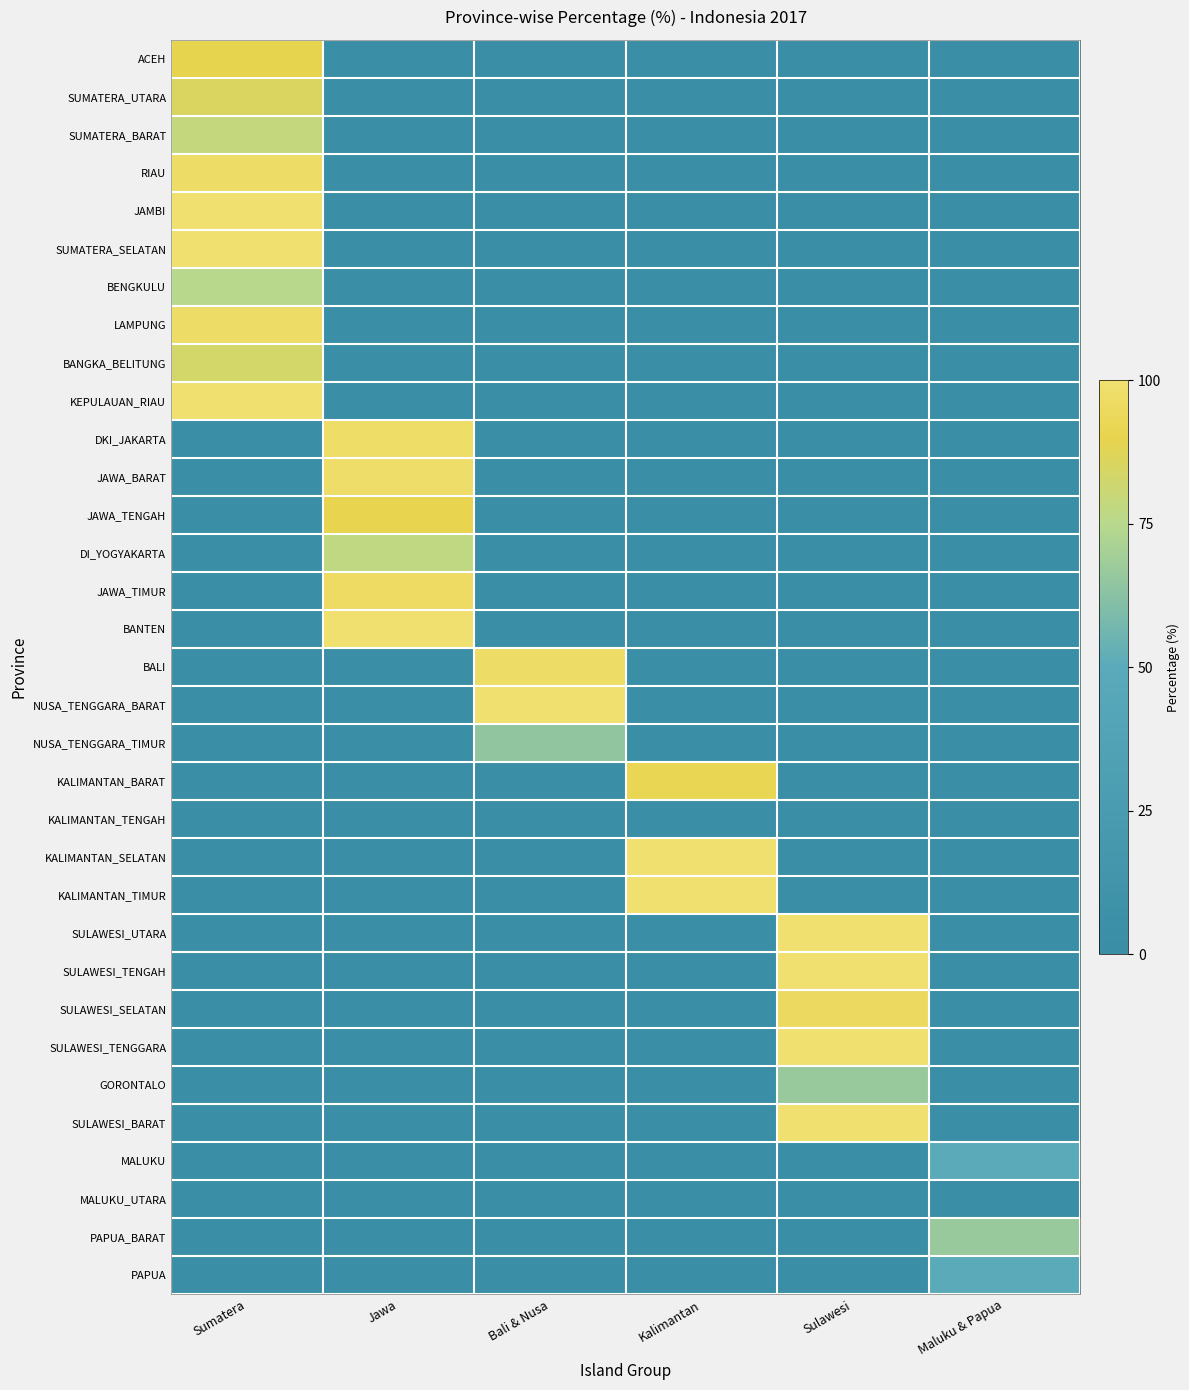

Reading left to right, transcribe all the data shown in this chart.

ACEH: Sumatera=0.9	Jawa=0.0	Bali & Nusa=0.0	Kalimantan=0.0	Sulawesi=0.0	Maluku & Papua=0.0
SUMATERA_UTARA: Sumatera=0.9	Jawa=0.0	Bali & Nusa=0.0	Kalimantan=0.0	Sulawesi=0.0	Maluku & Papua=0.0
SUMATERA_BARAT: Sumatera=0.8	Jawa=0.0	Bali & Nusa=0.0	Kalimantan=0.0	Sulawesi=0.0	Maluku & Papua=0.0
RIAU: Sumatera=1.0	Jawa=0.0	Bali & Nusa=0.0	Kalimantan=0.0	Sulawesi=0.0	Maluku & Papua=0.0
JAMBI: Sumatera=1.0	Jawa=0.0	Bali & Nusa=0.0	Kalimantan=0.0	Sulawesi=0.0	Maluku & Papua=0.0
SUMATERA_SELATAN: Sumatera=1.0	Jawa=0.0	Bali & Nusa=0.0	Kalimantan=0.0	Sulawesi=0.0	Maluku & Papua=0.0
BENGKULU: Sumatera=0.8	Jawa=0.0	Bali & Nusa=0.0	Kalimantan=0.0	Sulawesi=0.0	Maluku & Papua=0.0
LAMPUNG: Sumatera=1.0	Jawa=0.0	Bali & Nusa=0.0	Kalimantan=0.0	Sulawesi=0.0	Maluku & Papua=0.0
BANGKA_BELITUNG: Sumatera=0.8	Jawa=0.0	Bali & Nusa=0.0	Kalimantan=0.0	Sulawesi=0.0	Maluku & Papua=0.0
KEPULAUAN_RIAU: Sumatera=1.0	Jawa=0.0	Bali & Nusa=0.0	Kalimantan=0.0	Sulawesi=0.0	Maluku & Papua=0.0
DKI_JAKARTA: Sumatera=0.0	Jawa=1.0	Bali & Nusa=0.0	Kalimantan=0.0	Sulawesi=0.0	Maluku & Papua=0.0
JAWA_BARAT: Sumatera=0.0	Jawa=1.0	Bali & Nusa=0.0	Kalimantan=0.0	Sulawesi=0.0	Maluku & Papua=0.0
JAWA_TENGAH: Sumatera=0.0	Jawa=0.9	Bali & Nusa=0.0	Kalimantan=0.0	Sulawesi=0.0	Maluku & Papua=0.0
DI_YOGYAKARTA: Sumatera=0.0	Jawa=0.8	Bali & Nusa=0.0	Kalimantan=0.0	Sulawesi=0.0	Maluku & Papua=0.0
JAWA_TIMUR: Sumatera=0.0	Jawa=1.0	Bali & Nusa=0.0	Kalimantan=0.0	Sulawesi=0.0	Maluku & Papua=0.0
BANTEN: Sumatera=0.0	Jawa=1.0	Bali & Nusa=0.0	Kalimantan=0.0	Sulawesi=0.0	Maluku & Papua=0.0
BALI: Sumatera=0.0	Jawa=0.0	Bali & Nusa=1.0	Kalimantan=0.0	Sulawesi=0.0	Maluku & Papua=0.0
NUSA_TENGGARA_BARAT: Sumatera=0.0	Jawa=0.0	Bali & Nusa=1.0	Kalimantan=0.0	Sulawesi=0.0	Maluku & Papua=0.0
NUSA_TENGGARA_TIMUR: Sumatera=0.0	Jawa=0.0	Bali & Nusa=0.6	Kalimantan=0.0	Sulawesi=0.0	Maluku & Papua=0.0
KALIMANTAN_BARAT: Sumatera=0.0	Jawa=0.0	Bali & Nusa=0.0	Kalimantan=0.9	Sulawesi=0.0	Maluku & Papua=0.0
KALIMANTAN_TENGAH: Sumatera=0.0	Jawa=0.0	Bali & Nusa=0.0	Kalimantan=0.0	Sulawesi=0.0	Maluku & Papua=0.0
KALIMANTAN_SELATAN: Sumatera=0.0	Jawa=0.0	Bali & Nusa=0.0	Kalimantan=1.0	Sulawesi=0.0	Maluku & Papua=0.0
KALIMANTAN_TIMUR: Sumatera=0.0	Jawa=0.0	Bali & Nusa=0.0	Kalimantan=1.0	Sulawesi=0.0	Maluku & Papua=0.0
SULAWESI_UTARA: Sumatera=0.0	Jawa=0.0	Bali & Nusa=0.0	Kalimantan=0.0	Sulawesi=1.0	Maluku & Papua=0.0
SULAWESI_TENGAH: Sumatera=0.0	Jawa=0.0	Bali & Nusa=0.0	Kalimantan=0.0	Sulawesi=1.0	Maluku & Papua=0.0
SULAWESI_SELATAN: Sumatera=0.0	Jawa=0.0	Bali & Nusa=0.0	Kalimantan=0.0	Sulawesi=1.0	Maluku & Papua=0.0
SULAWESI_TENGGARA: Sumatera=0.0	Jawa=0.0	Bali & Nusa=0.0	Kalimantan=0.0	Sulawesi=1.0	Maluku & Papua=0.0
GORONTALO: Sumatera=0.0	Jawa=0.0	Bali & Nusa=0.0	Kalimantan=0.0	Sulawesi=0.7	Maluku & Papua=0.0
SULAWESI_BARAT: Sumatera=0.0	Jawa=0.0	Bali & Nusa=0.0	Kalimantan=0.0	Sulawesi=1.0	Maluku & Papua=0.0
MALUKU: Sumatera=0.0	Jawa=0.0	Bali & Nusa=0.0	Kalimantan=0.0	Sulawesi=0.0	Maluku & Papua=0.5
MALUKU_UTARA: Sumatera=0.0	Jawa=0.0	Bali & Nusa=0.0	Kalimantan=0.0	Sulawesi=0.0	Maluku & Papua=0.0
PAPUA_BARAT: Sumatera=0.0	Jawa=0.0	Bali & Nusa=0.0	Kalimantan=0.0	Sulawesi=0.0	Maluku & Papua=0.7
PAPUA: Sumatera=0.0	Jawa=0.0	Bali & Nusa=0.0	Kalimantan=0.0	Sulawesi=0.0	Maluku & Papua=0.5